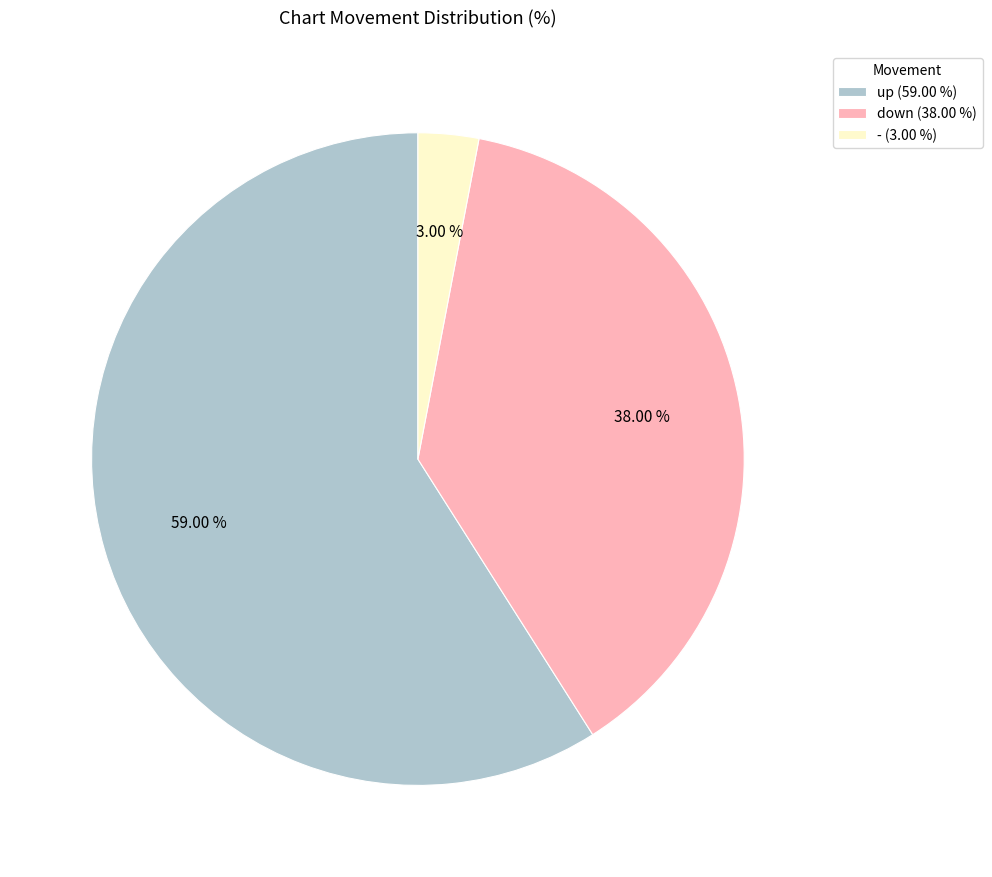

How many segments does this pie chart have?

3